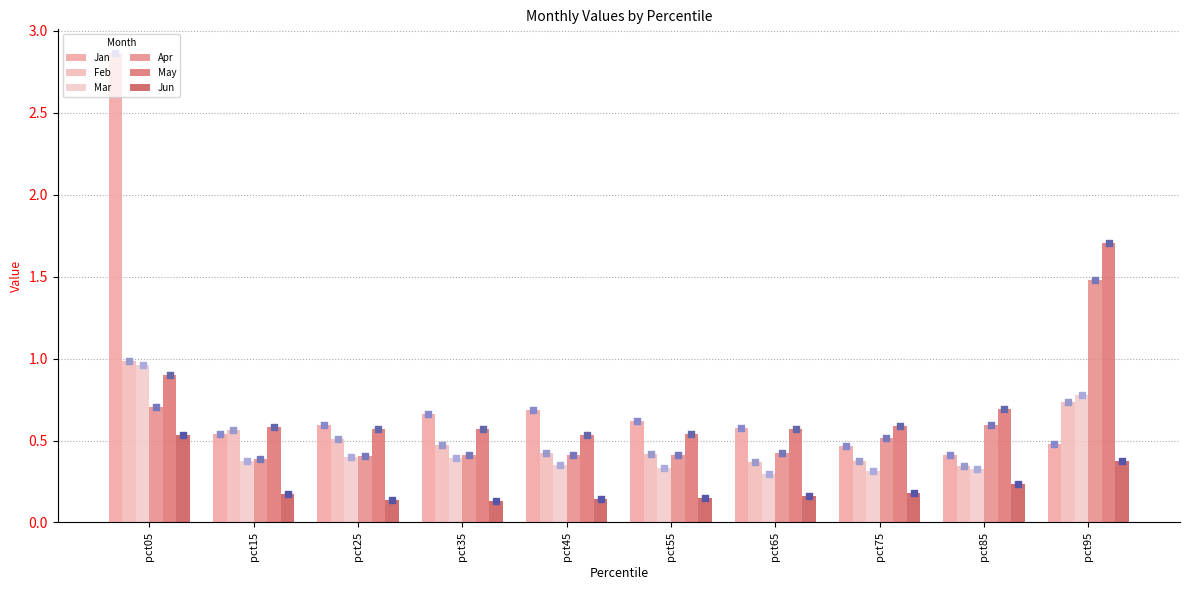

Which series reaches the maximum Y coordinate?

Jan